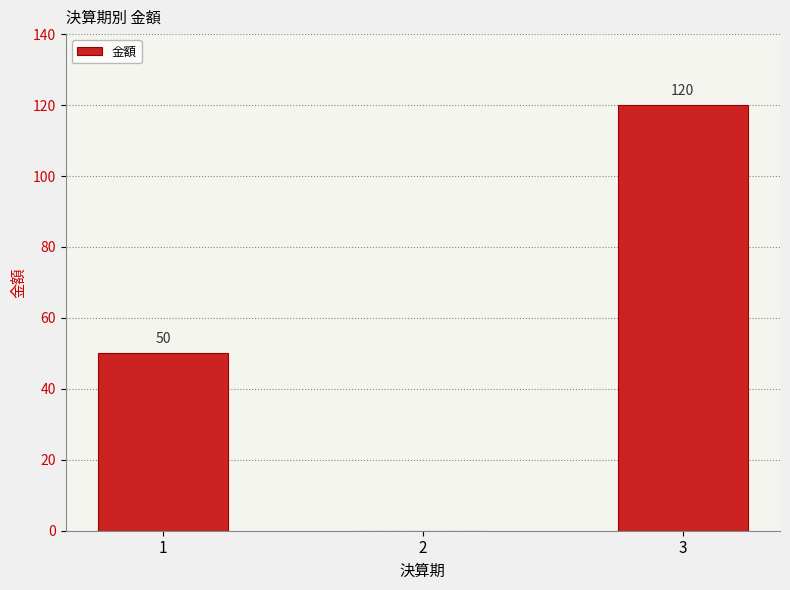

The chart shows a value of 120 at 3. True or false?

True